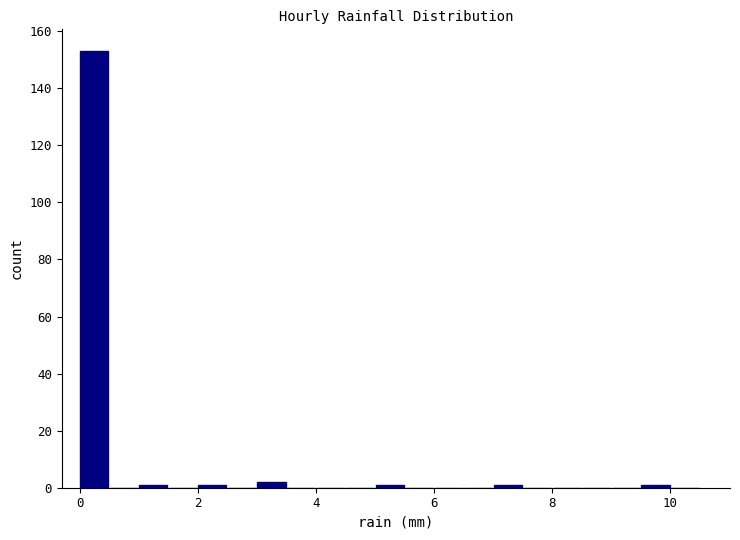

Read against the x-axis, roughly where is the centre of the tallest bar?

0.2